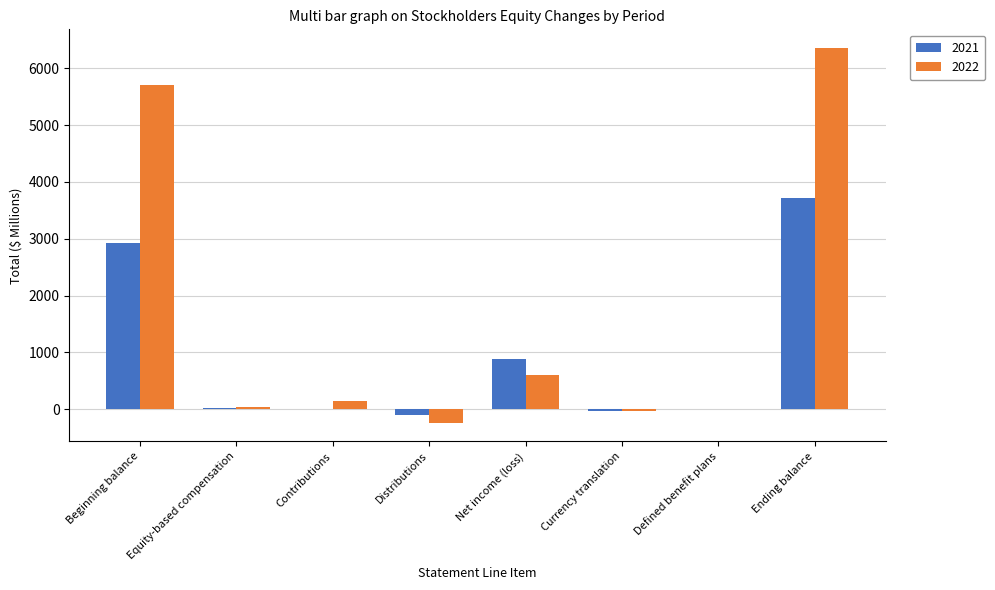

What is the sum of the 2022 values at Beginning balance and Ending balance?

12060.5